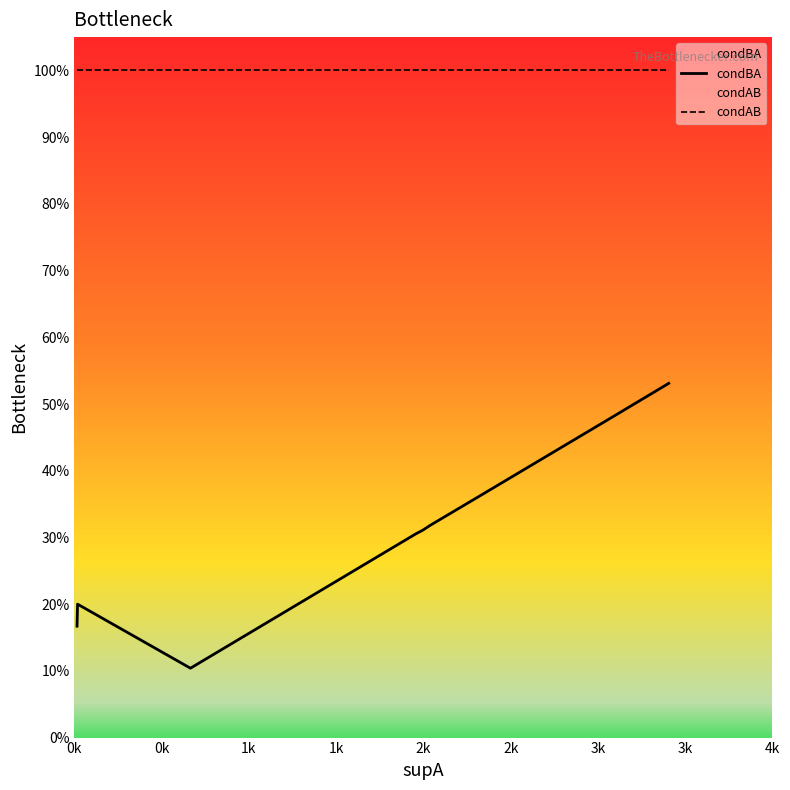

True or false: condAB has a value of 0.3 at 4k.

False